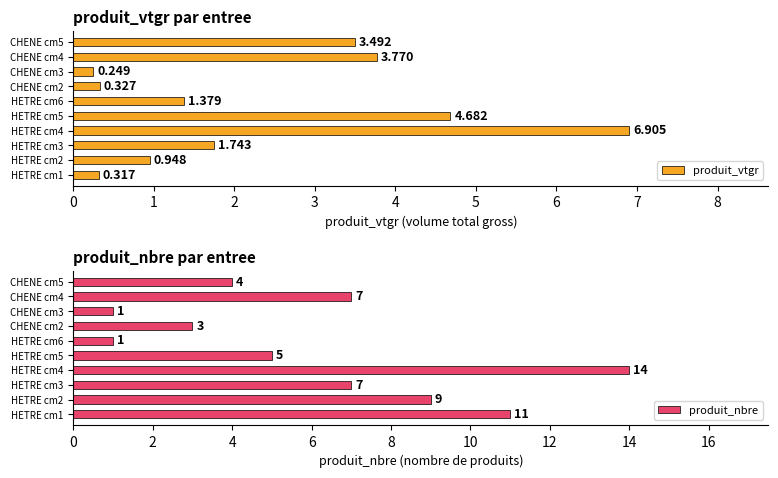

What is the sum of the produit_nbre values at HETRE cm4 and CHENE cm4?

21